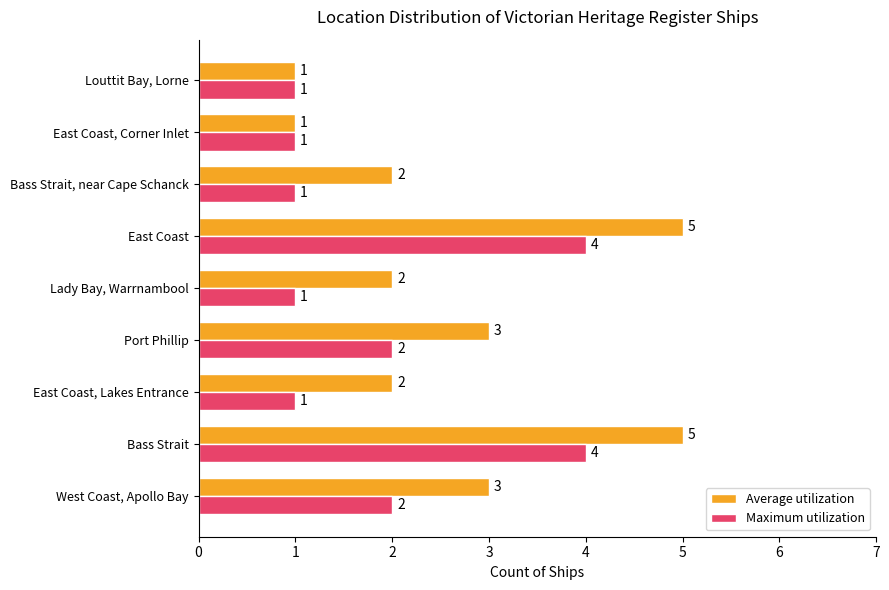

How many Maximum utilization values are between 1 and 2?

7